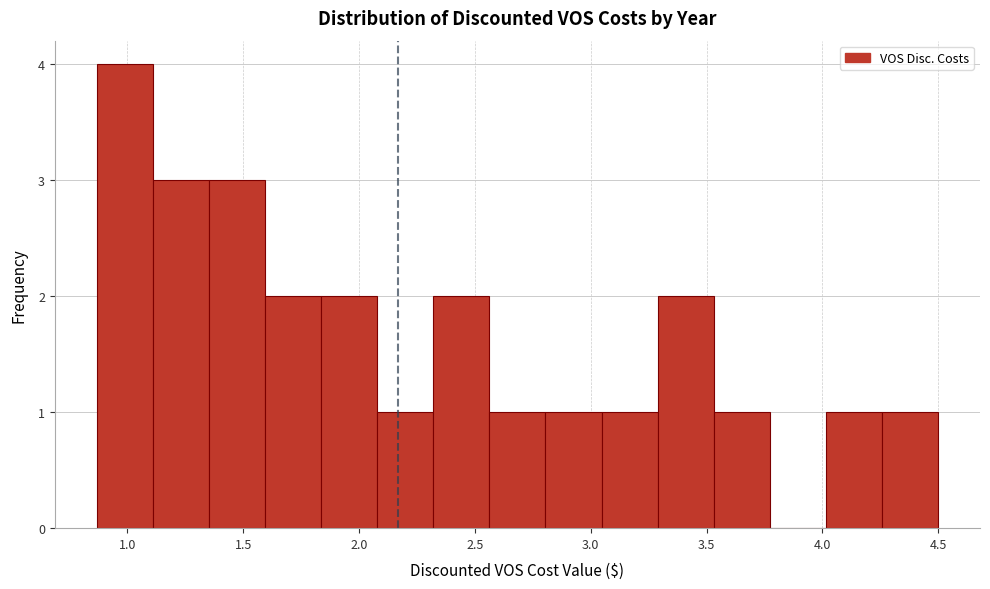

Reading left to right, list every bar in this chart as the range it spans on the x-axis followed by its height. Neither the bar edges nor the heights are printed on the chart, so give them approximately, as read against the axes.

0.85 to 1.10: 4
1.10 to 1.35: 3
1.35 to 1.60: 3
1.60 to 1.85: 2
1.85 to 2.10: 2
2.10 to 2.30: 1
2.30 to 2.55: 2
2.55 to 2.80: 1
2.80 to 3.05: 1
3.05 to 3.30: 1
3.30 to 3.55: 2
3.55 to 3.75: 1
3.75 to 4.00: 0
4.00 to 4.25: 1
4.25 to 4.50: 1